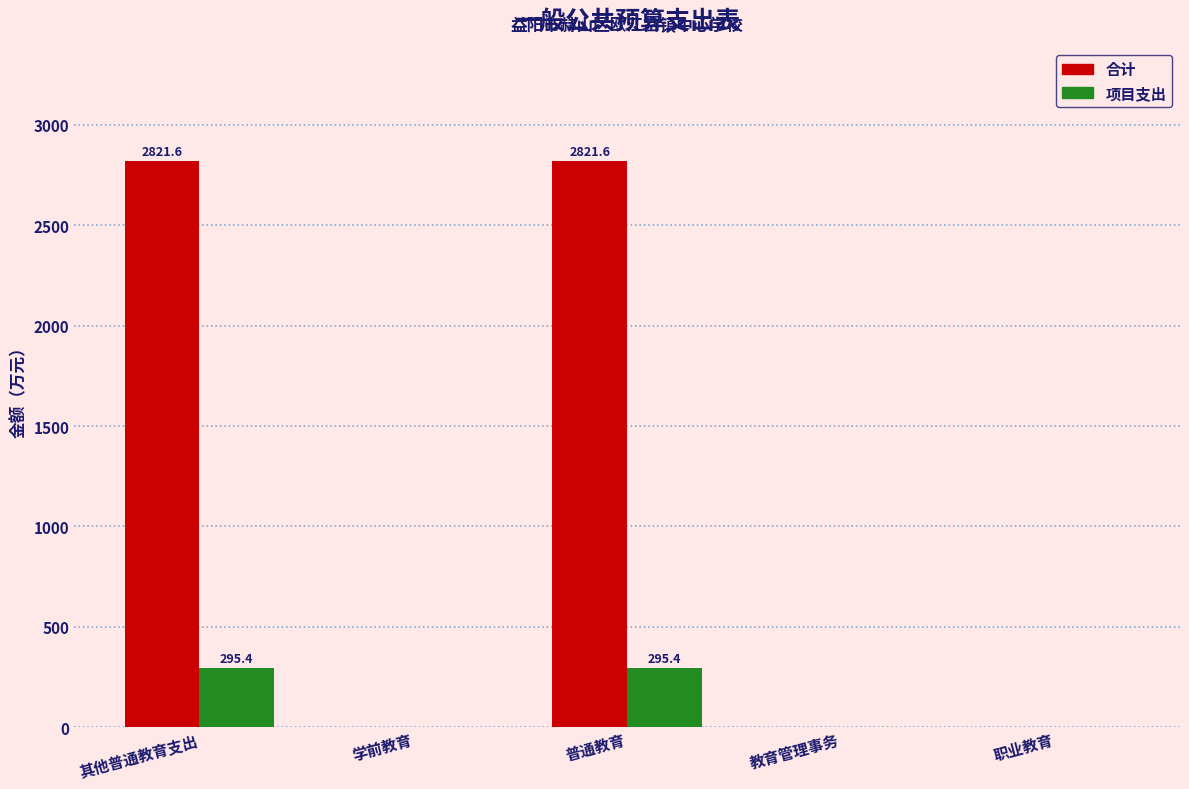

Count the number of data series in this chart.

2